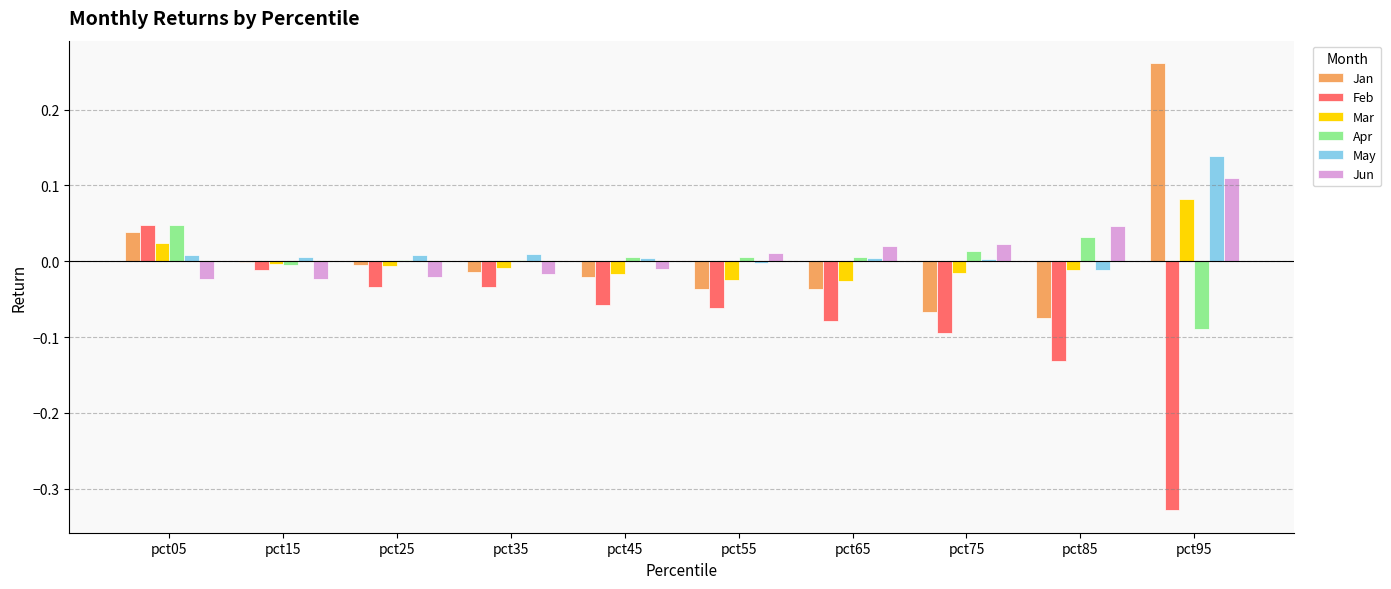

Is the value of May at pct75 greater than the value of Jan at pct65?

Yes